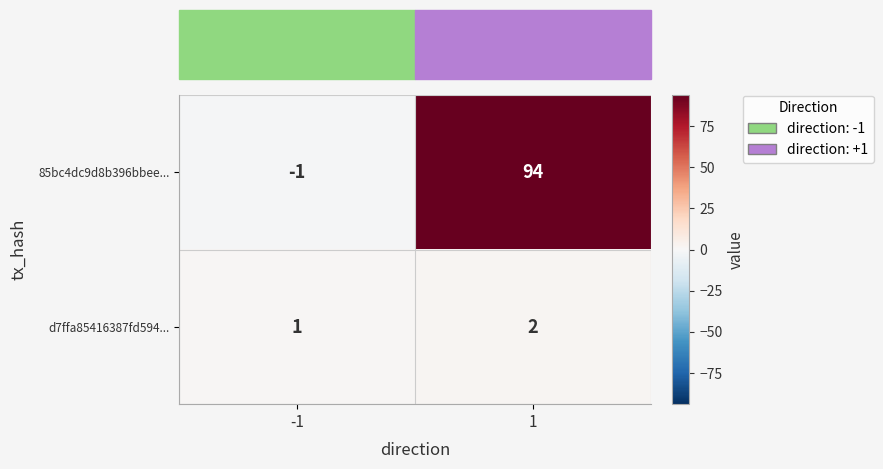

Rank the series at 1 from lowest to highest value.

d7ffa85416387fd594..., 85bc4dc9d8b396bbee...